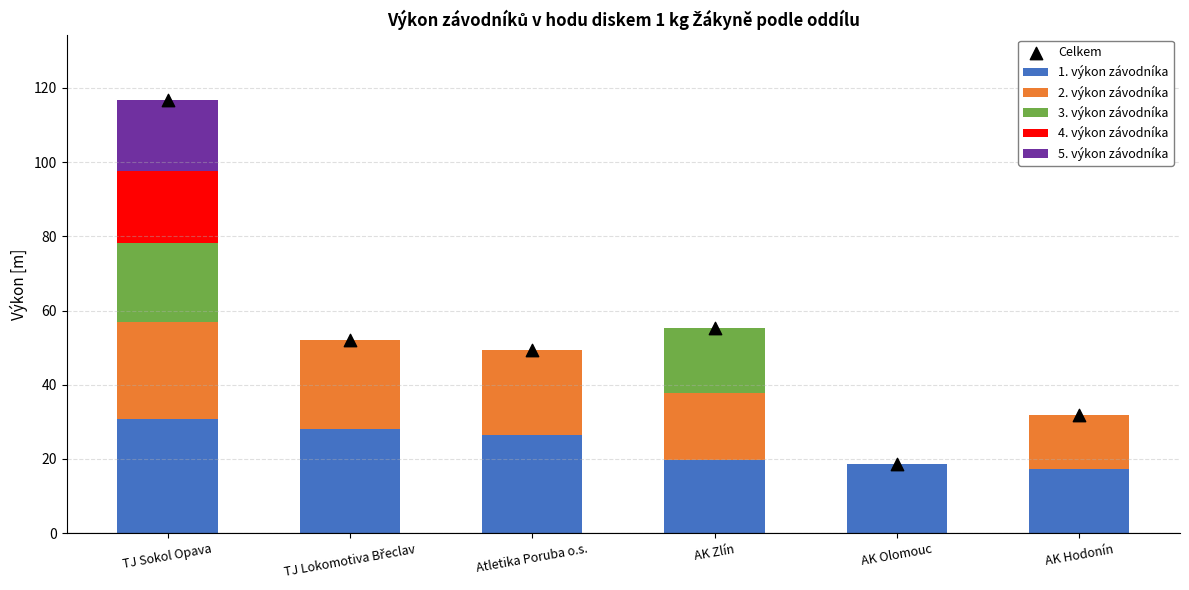

Which series contains the lowest Y value?

2. výkon závodníka